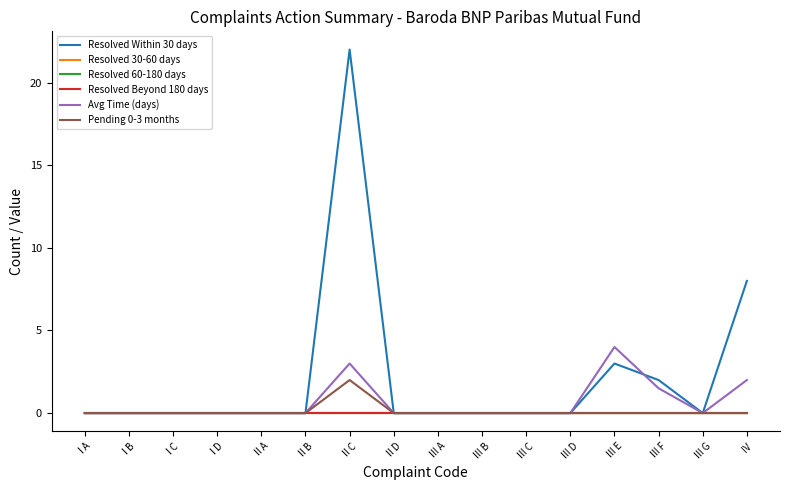

Reading right to left, transcribe all the data shown in this chart.

Resolved Within 30 days: IV=8.0	III G=0.0	III F=2.0	III E=3.0	III D=0.0	III C=0.0	III B=0.0	III A=0.0	II D=0.0	II C=22.0	II B=0.0	II A=0.0	I D=0.0	I C=0.0	I B=0.0	I A=0.0
Resolved 30-60 days: IV=0.0	III G=0.0	III F=0.0	III E=0.0	III D=0.0	III C=0.0	III B=0.0	III A=0.0	II D=0.0	II C=0.0	II B=0.0	II A=0.0	I D=0.0	I C=0.0	I B=0.0	I A=0.0
Resolved 60-180 days: IV=0.0	III G=0.0	III F=0.0	III E=0.0	III D=0.0	III C=0.0	III B=0.0	III A=0.0	II D=0.0	II C=0.0	II B=0.0	II A=0.0	I D=0.0	I C=0.0	I B=0.0	I A=0.0
Resolved Beyond 180 days: IV=0.0	III G=0.0	III F=0.0	III E=0.0	III D=0.0	III C=0.0	III B=0.0	III A=0.0	II D=0.0	II C=0.0	II B=0.0	II A=0.0	I D=0.0	I C=0.0	I B=0.0	I A=0.0
Avg Time (days): IV=2.0	III G=0.0	III F=1.5	III E=4.0	III D=0.0	III C=0.0	III B=0.0	III A=0.0	II D=0.0	II C=3.0	II B=0.0	II A=0.0	I D=0.0	I C=0.0	I B=0.0	I A=0.0
Pending 0-3 months: IV=0.0	III G=0.0	III F=0.0	III E=0.0	III D=0.0	III C=0.0	III B=0.0	III A=0.0	II D=0.0	II C=2.0	II B=0.0	II A=0.0	I D=0.0	I C=0.0	I B=0.0	I A=0.0